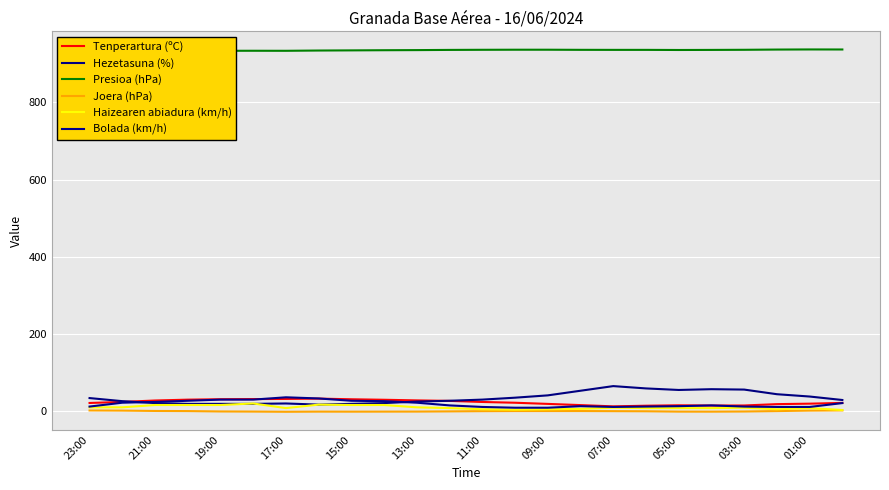

How many lines are shown in the chart?

6